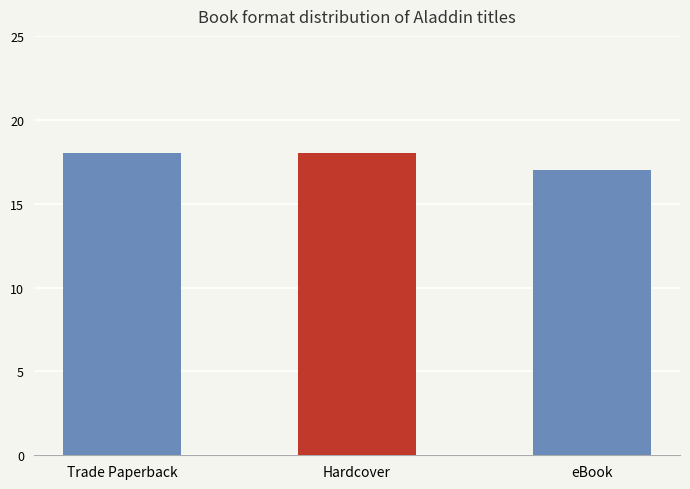

What position from the left is Trade Paperback?

1